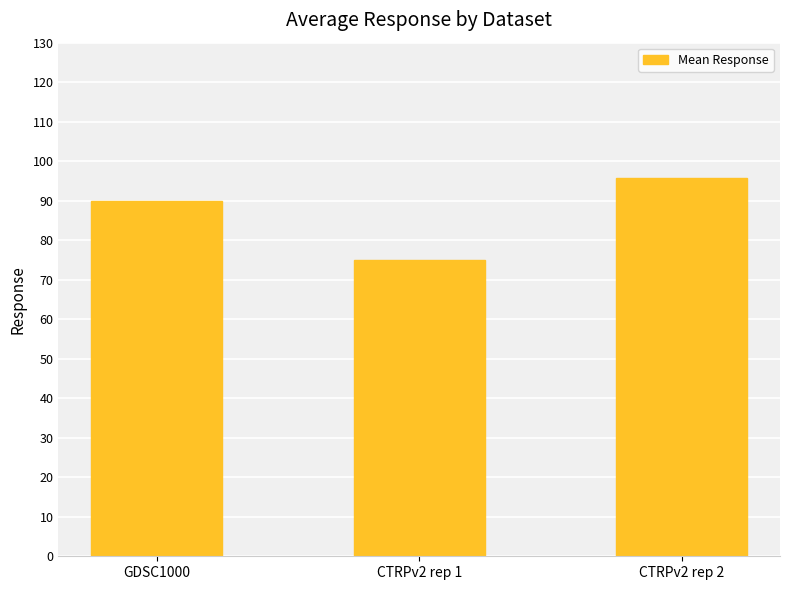

What value does the data have at CTRPv2 rep 2?

95.8